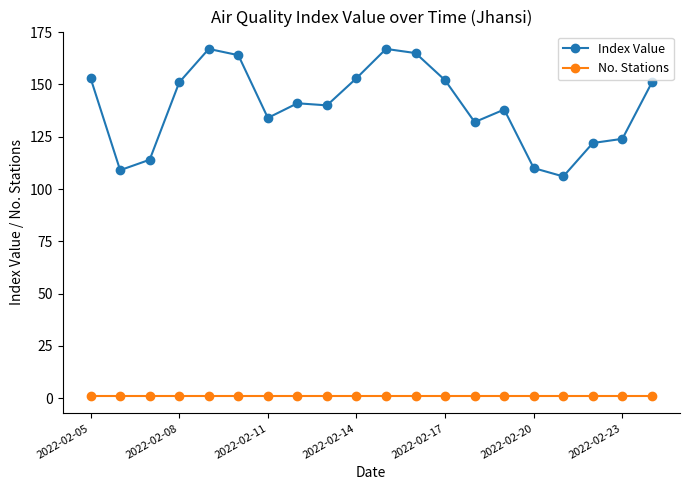

What is the greatest value displayed?

167